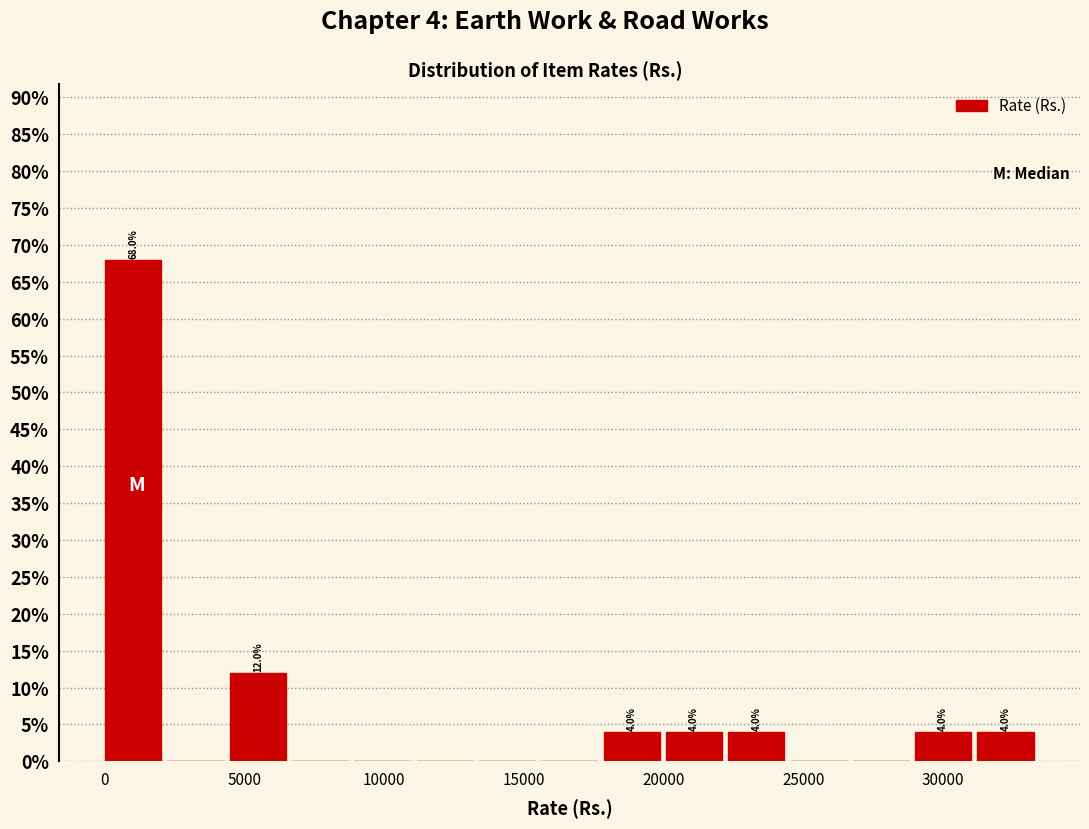

Which range on the x-axis has the tallest bar?

0 to 2000